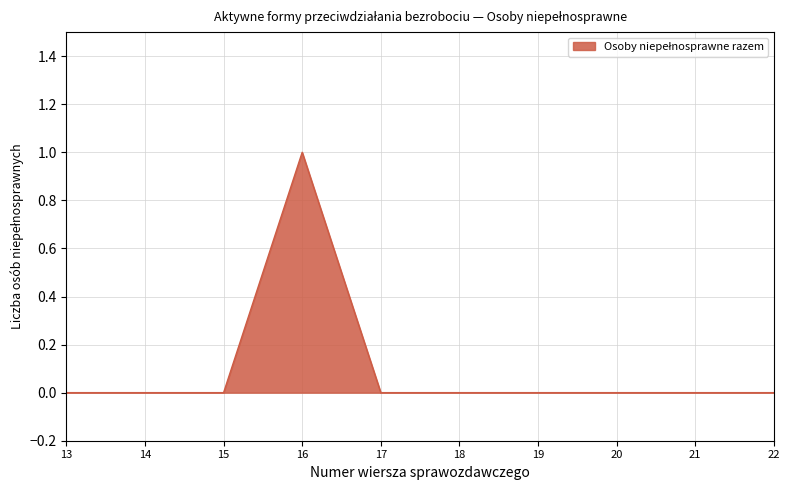

Between 22 and 16, which is larger?

16